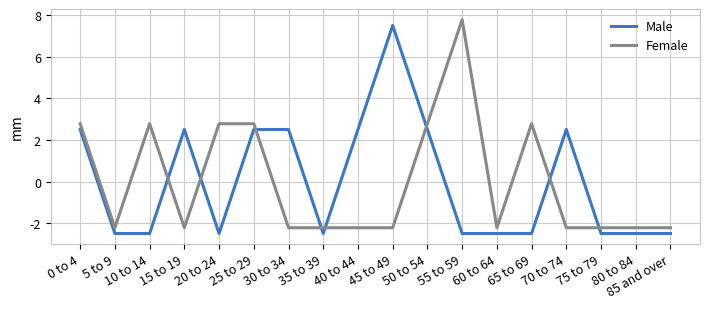

What is the total value across all series at 65 to 69?

0.3